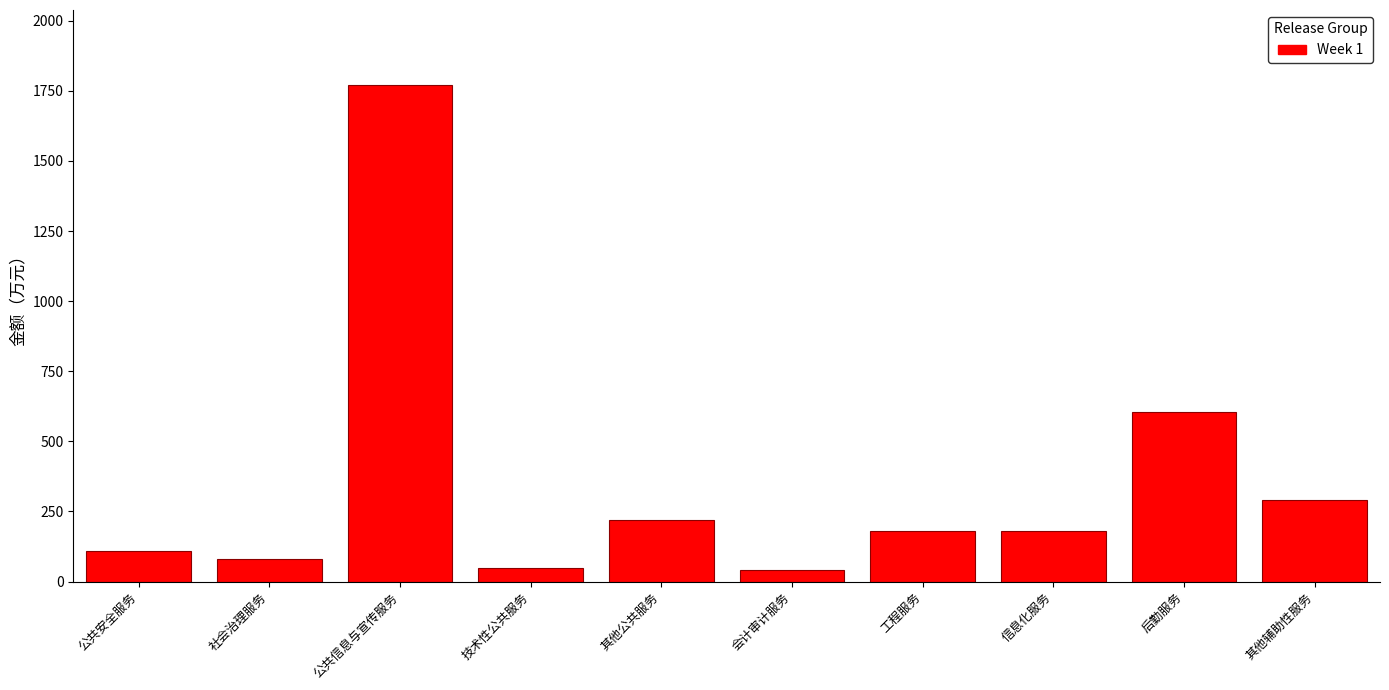

What is the label of the 5th bar from the right?

会计审计服务